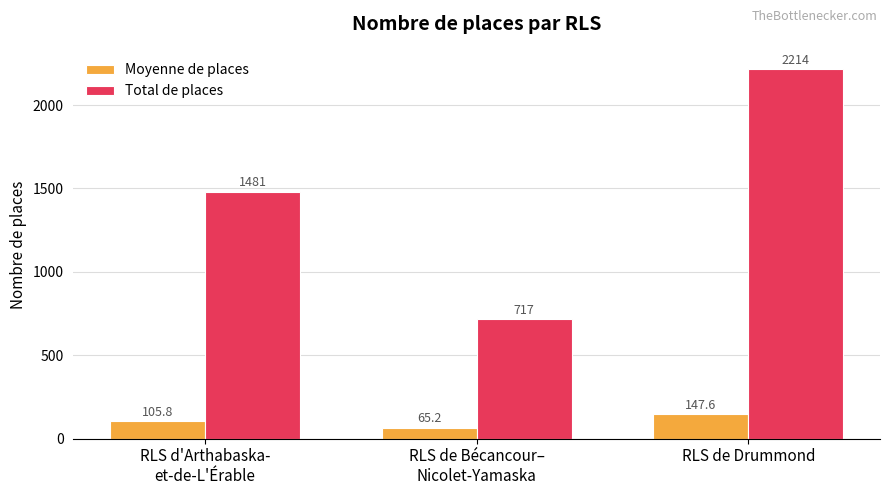

Reading left to right, list all the values displayed in this chart.

Moyenne de places: RLS d'Arthabaska-
et-de-L'Érable=105.8	RLS de Bécancour–
Nicolet-Yamaska=65.2	RLS de Drummond=147.6
Total de places: RLS d'Arthabaska-
et-de-L'Érable=1481.0	RLS de Bécancour–
Nicolet-Yamaska=717.0	RLS de Drummond=2214.0